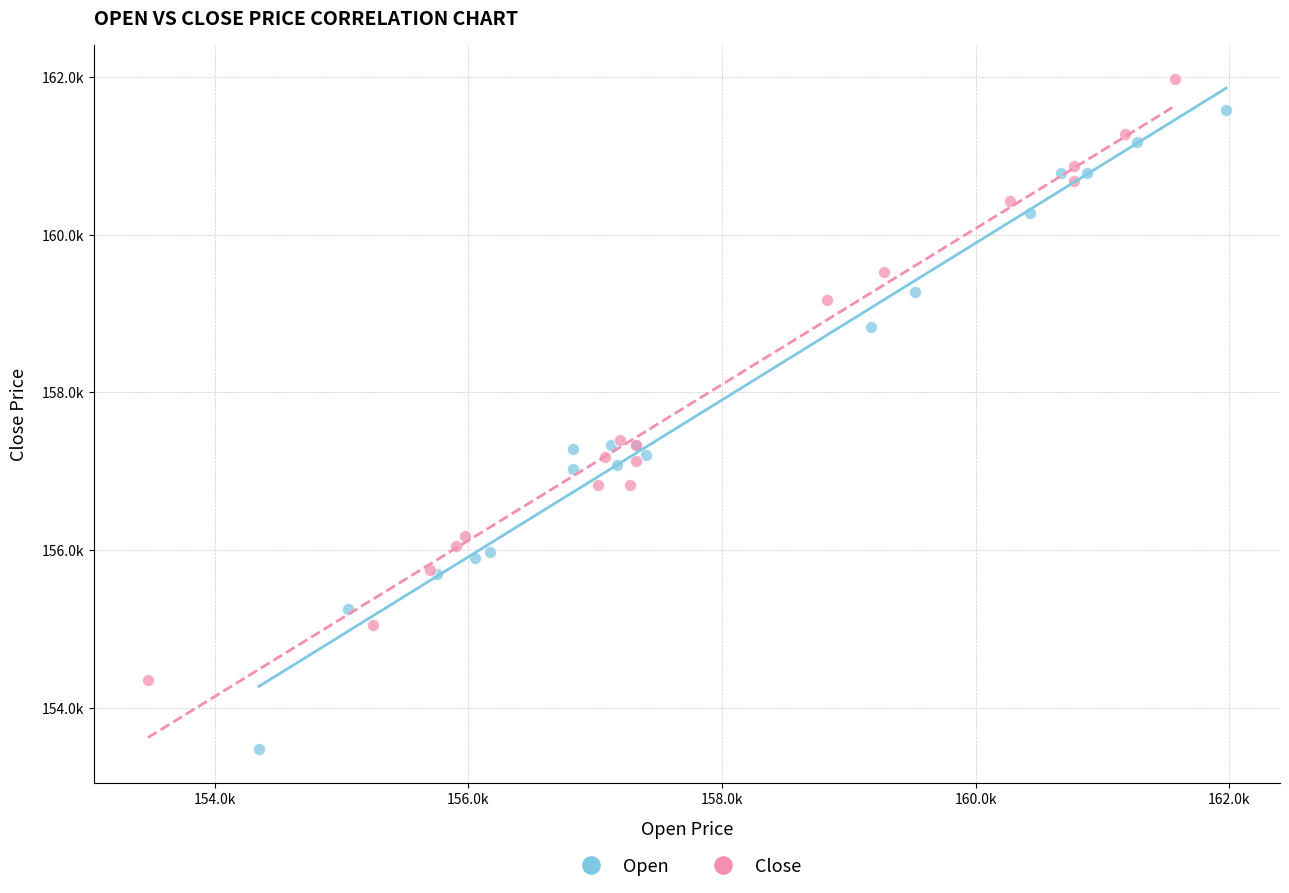

Which series reaches the minimum Y coordinate?

Open